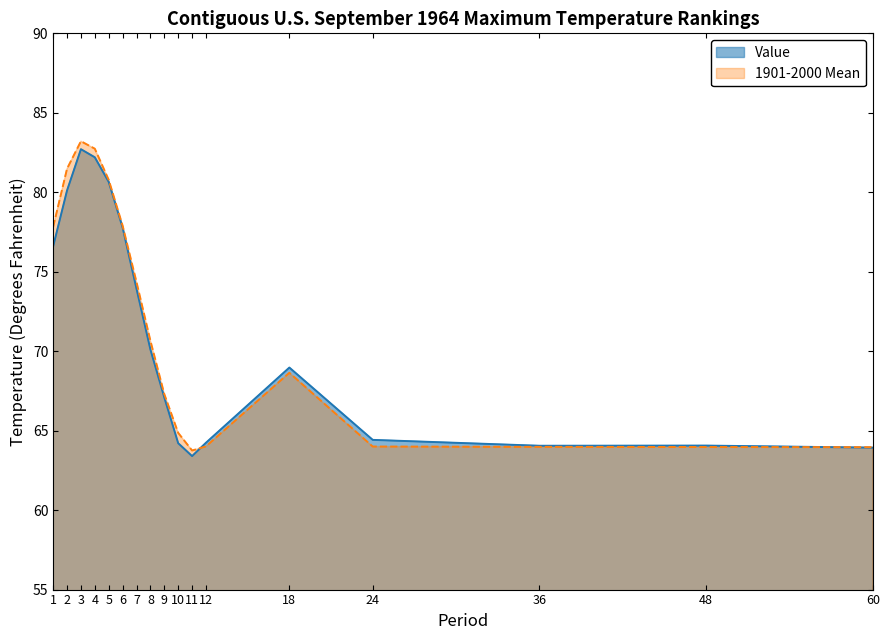

What is the maximum value shown in the chart?

83.2